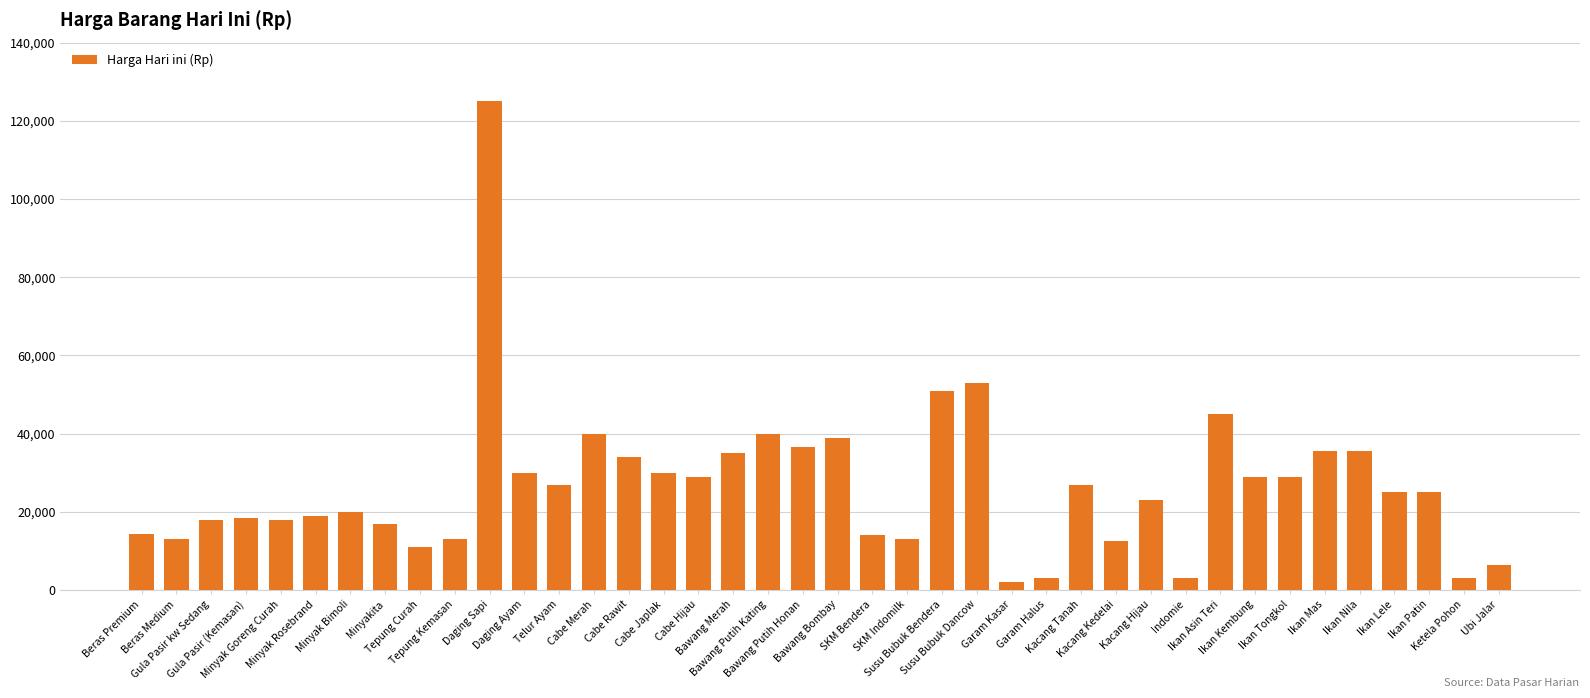

What is the difference between the second highest and minimum values?

51000